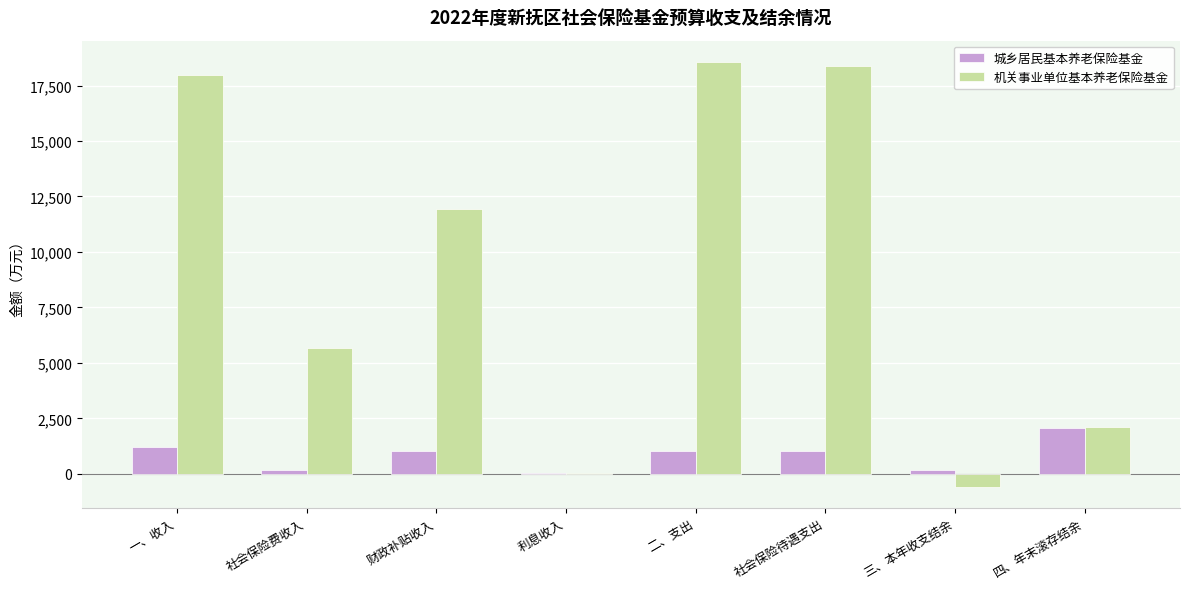

At which label is 机关事业单位基本养老保险基金 closest to 8990?

财政补贴收入